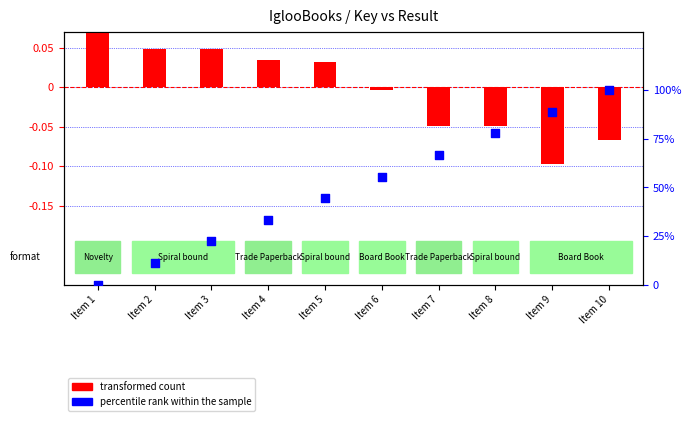

At which category is the sum across all series the highest?

Item 10